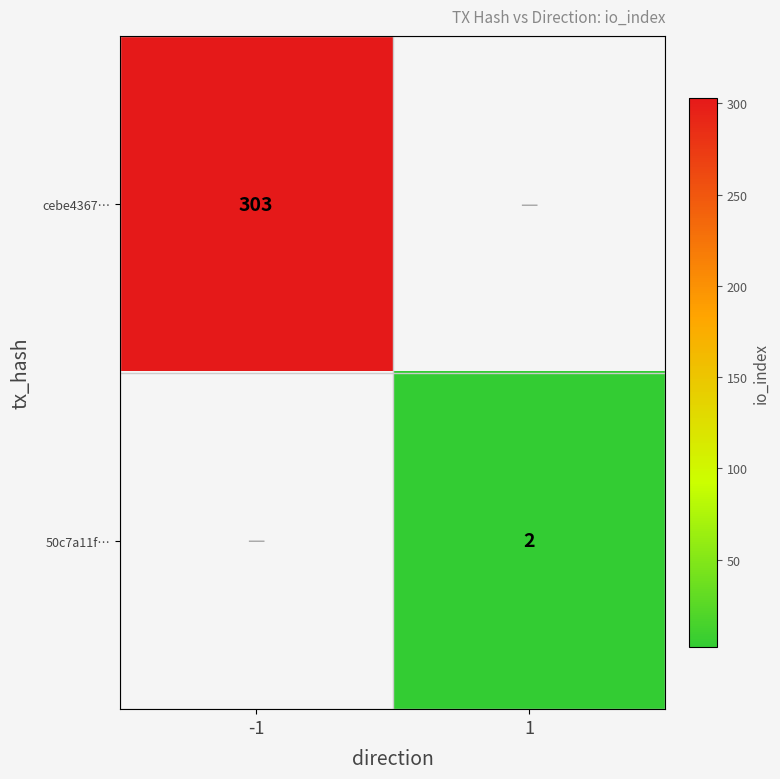

What is the smallest value displayed?

2.0